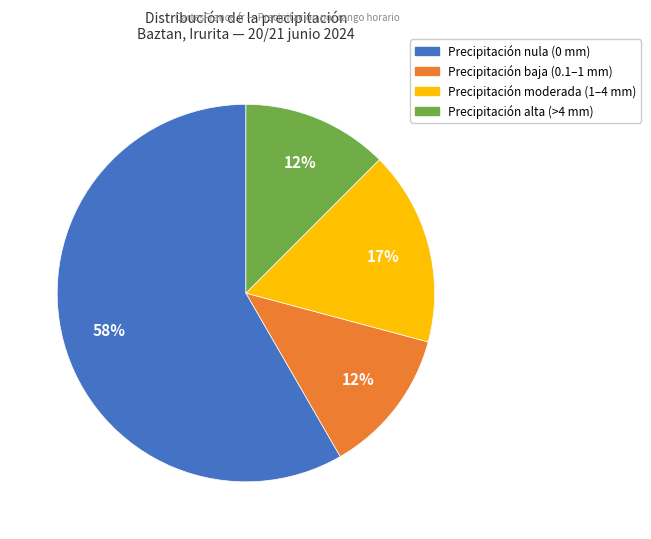

To the nearest percent, what is the average slice percentage?

25%